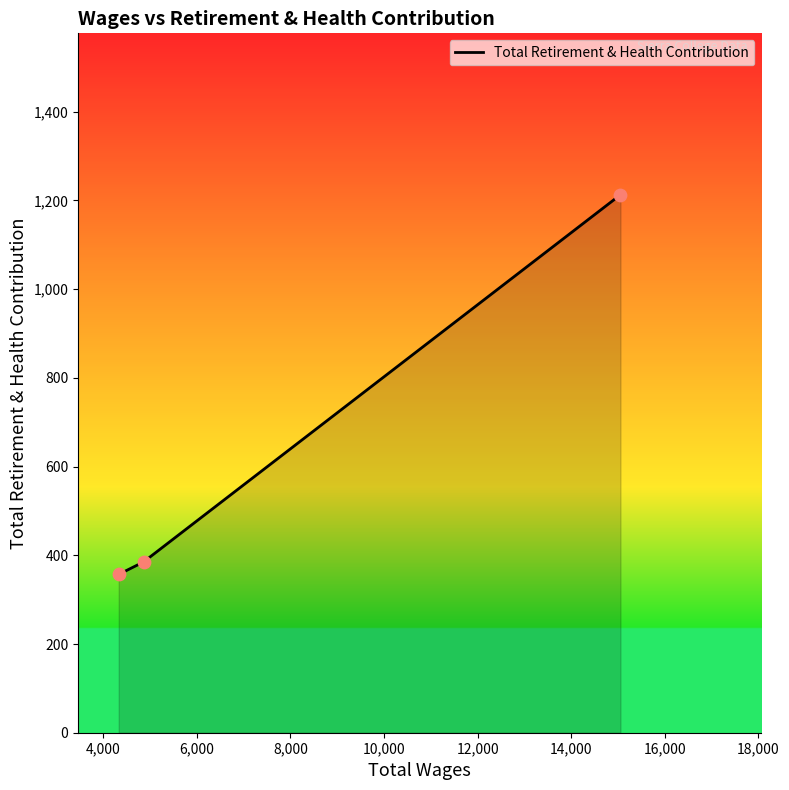

What is the difference between the maximum and minimum values?

856